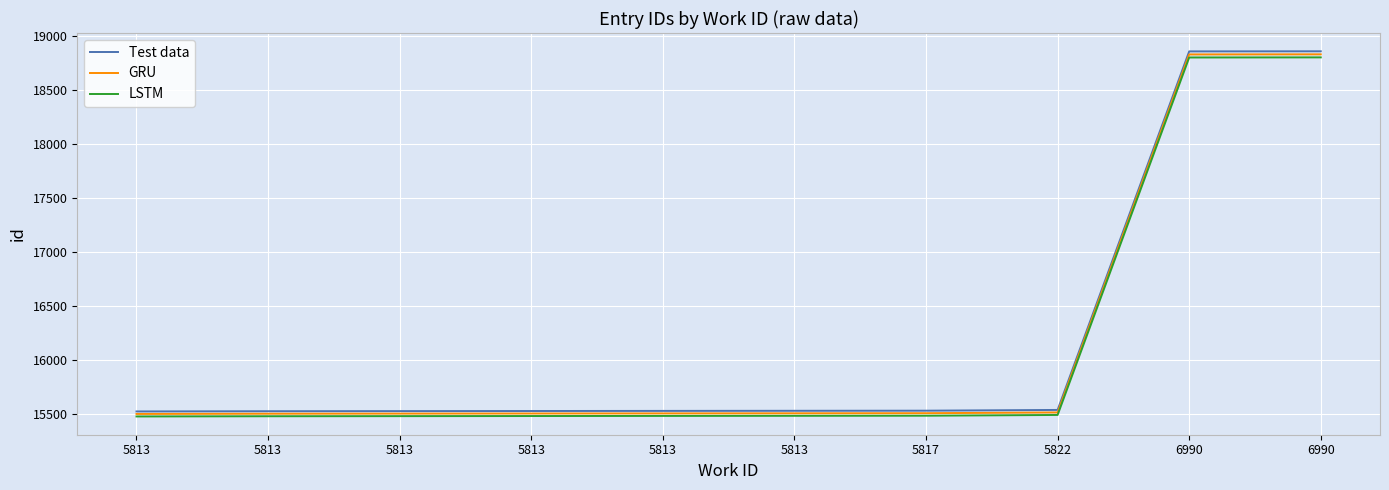

At which label does GRU first exceed 15506?

5813